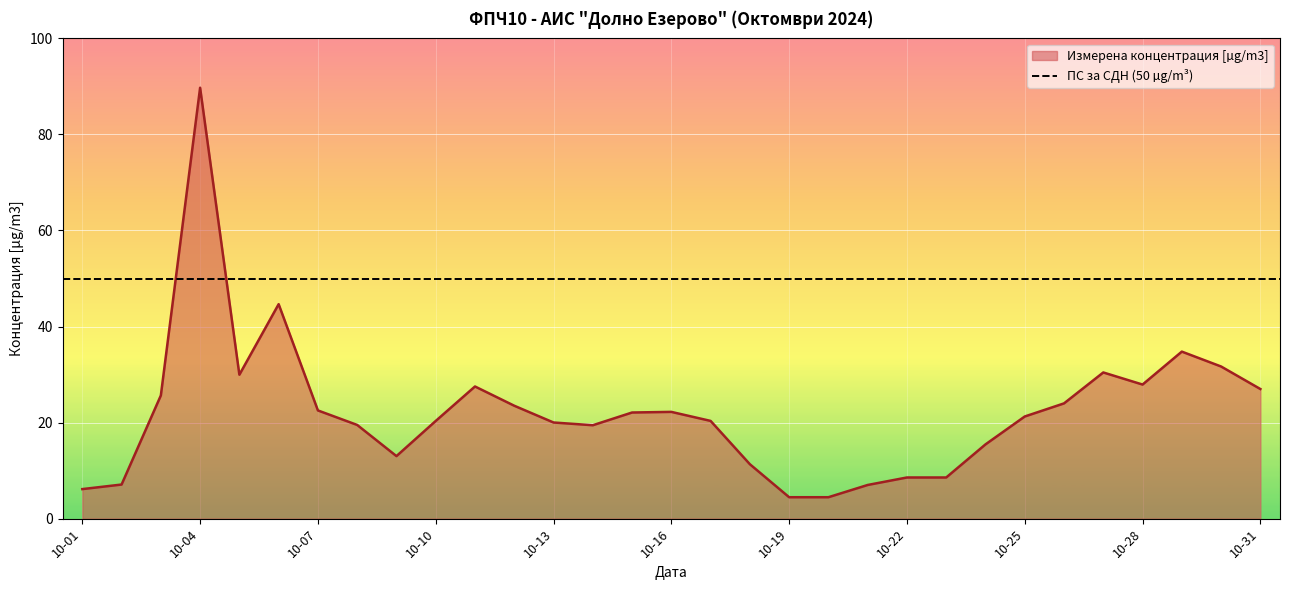

Count the number of values greater than 21.

16